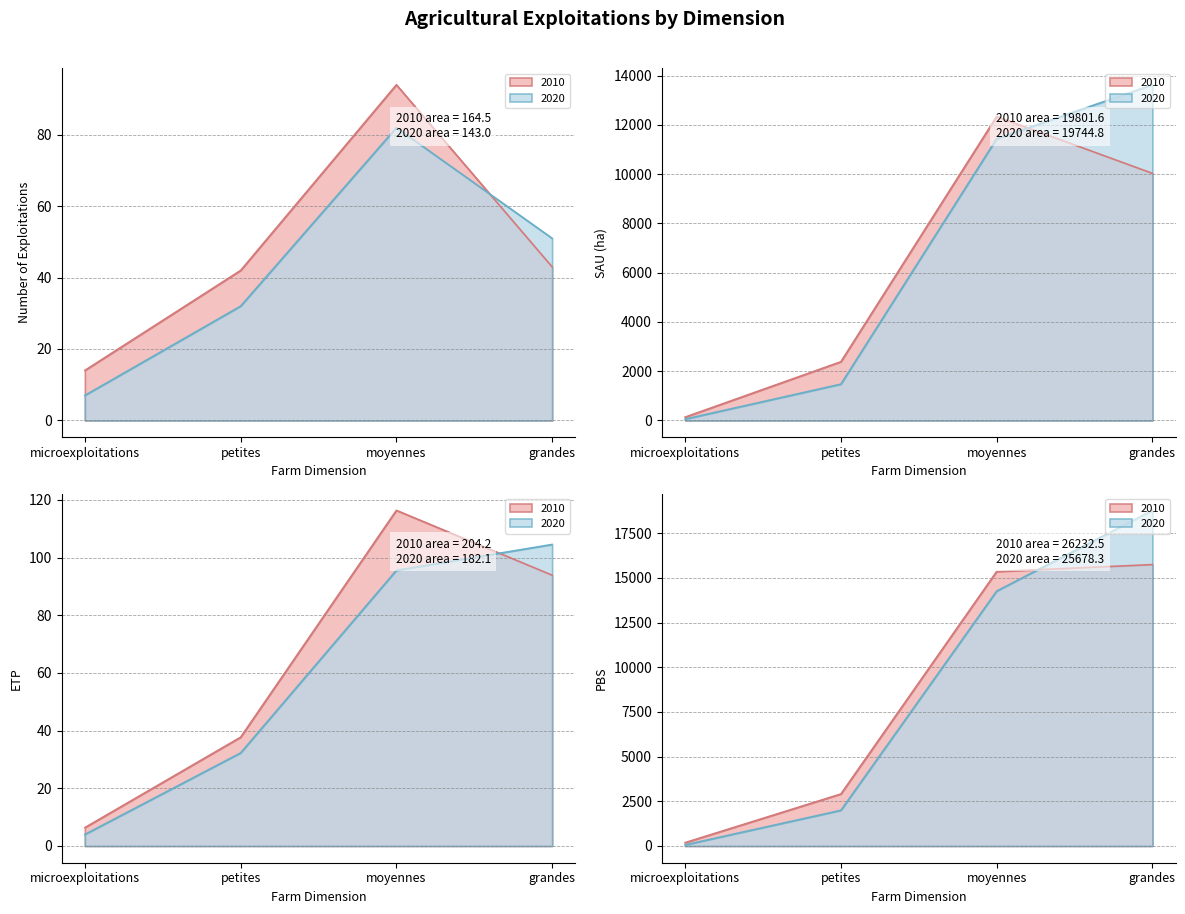

What is the difference between the maximum and minimum values in the petites series?

2875.7